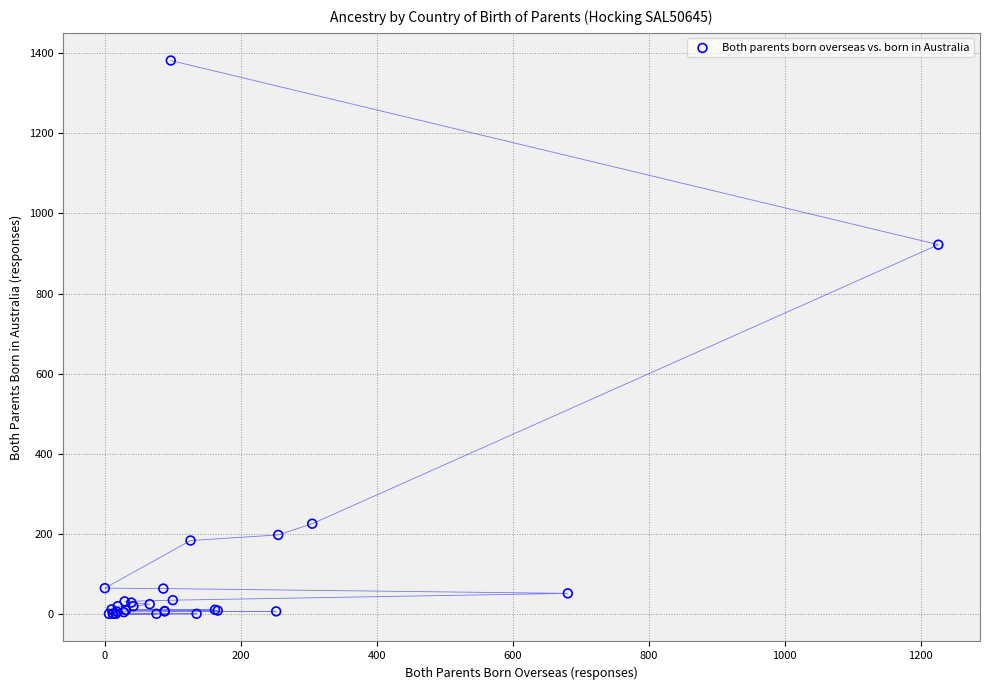

What Y value in the scatter plot is closest to 691?

922